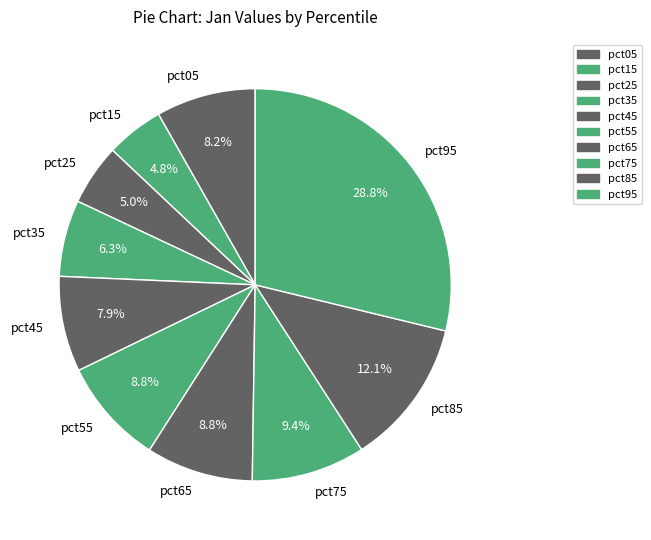

How many segments does this pie chart have?

10